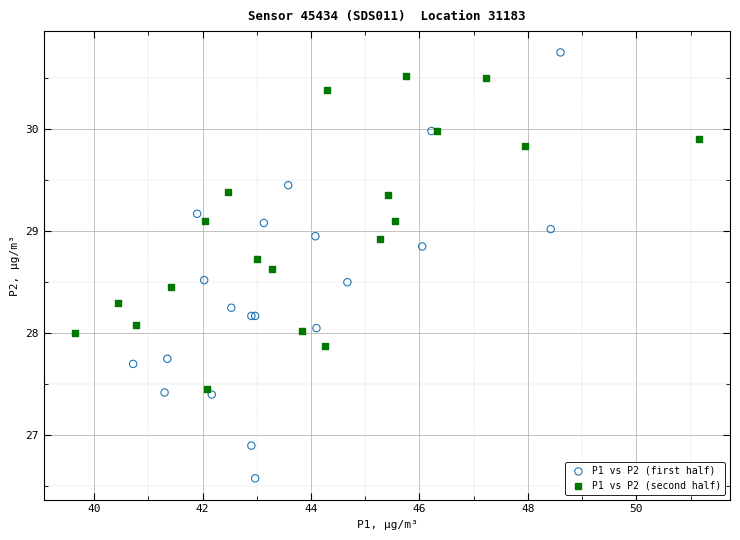

Which series has the largest Y range (max minus min)?

P1 vs P2 (first half)